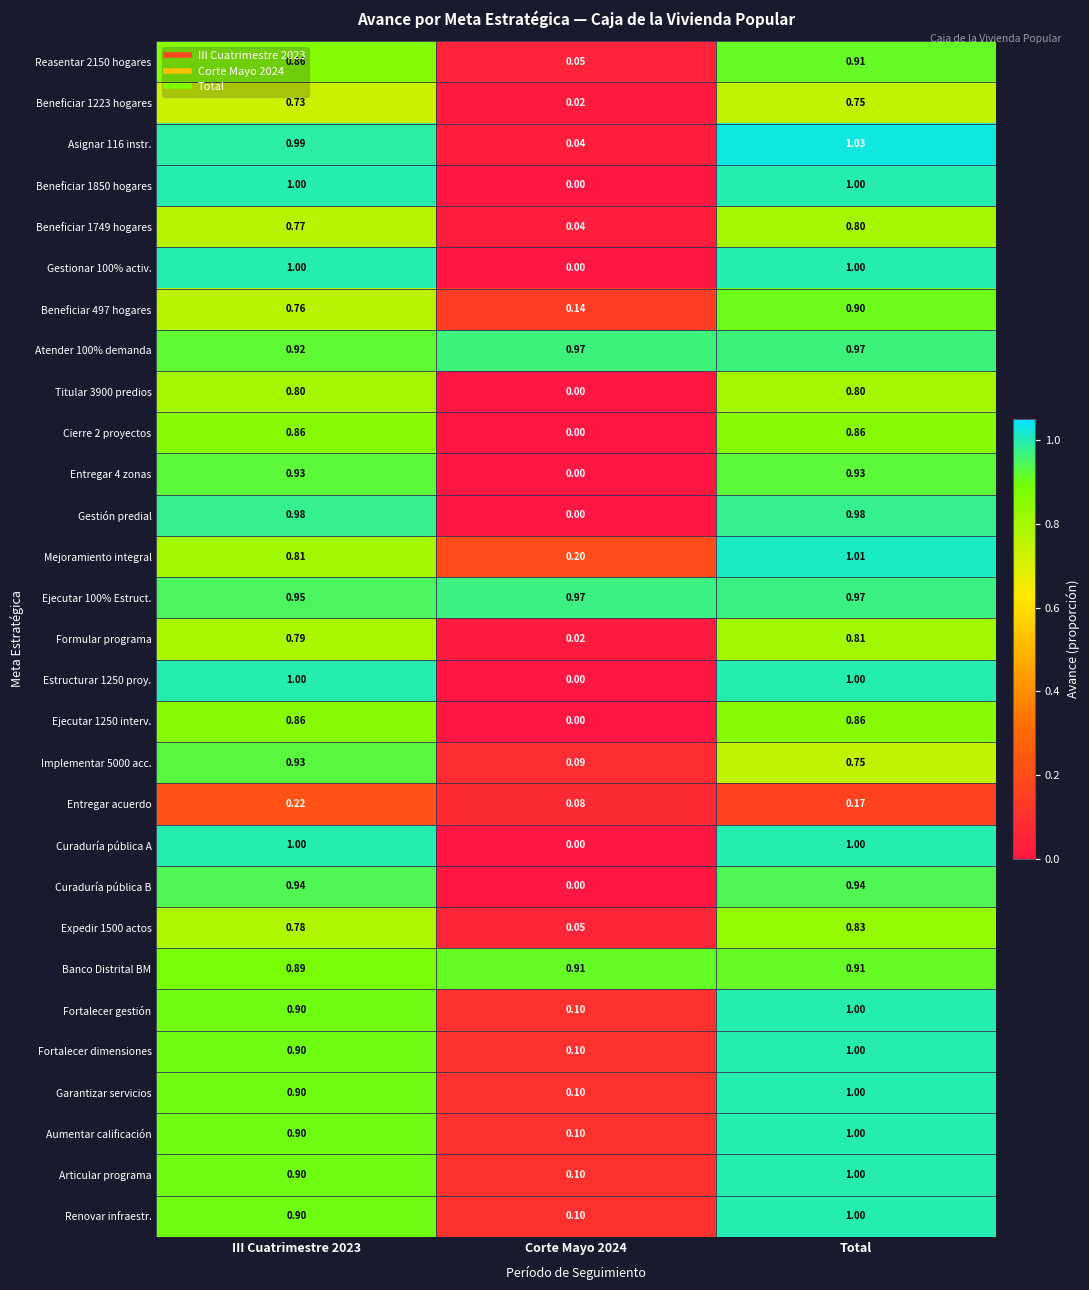

Which series changed the most between III Cuatrimestre 2023 and Total?

Mejoramiento integral